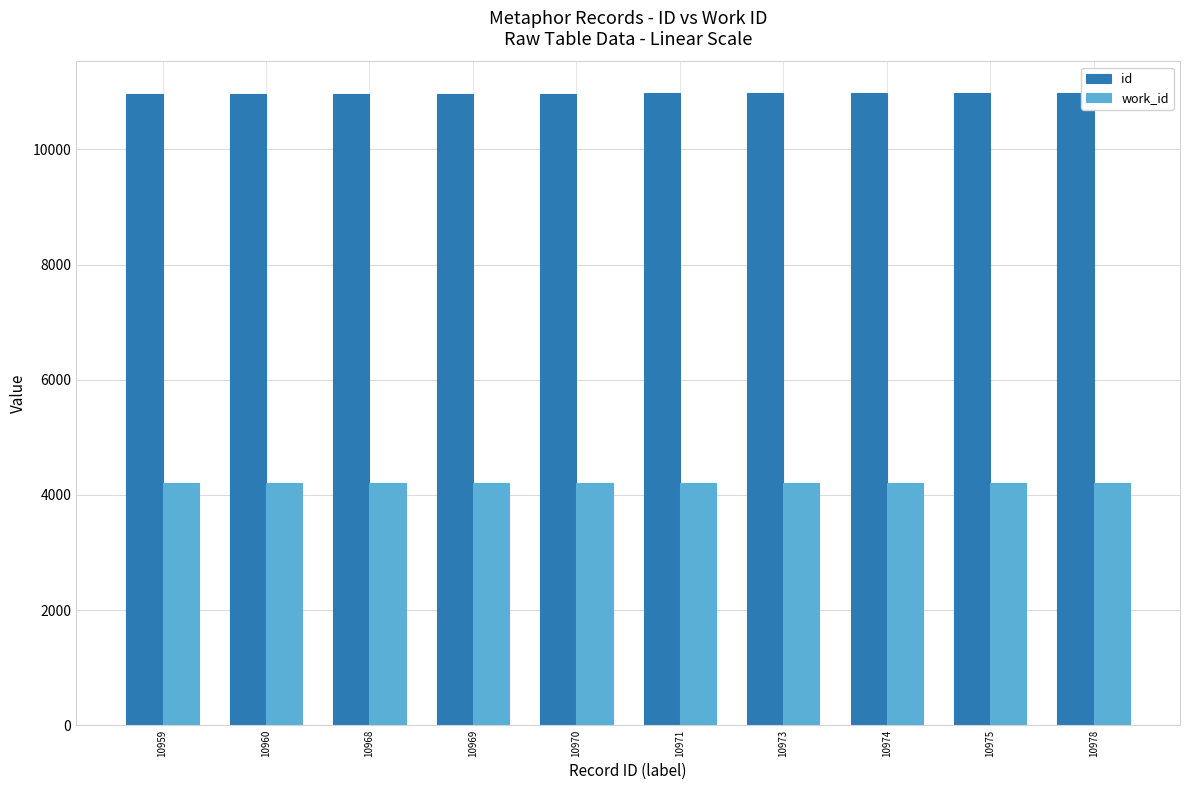

The work_id series shows 1922 at 10970. True or false?

False